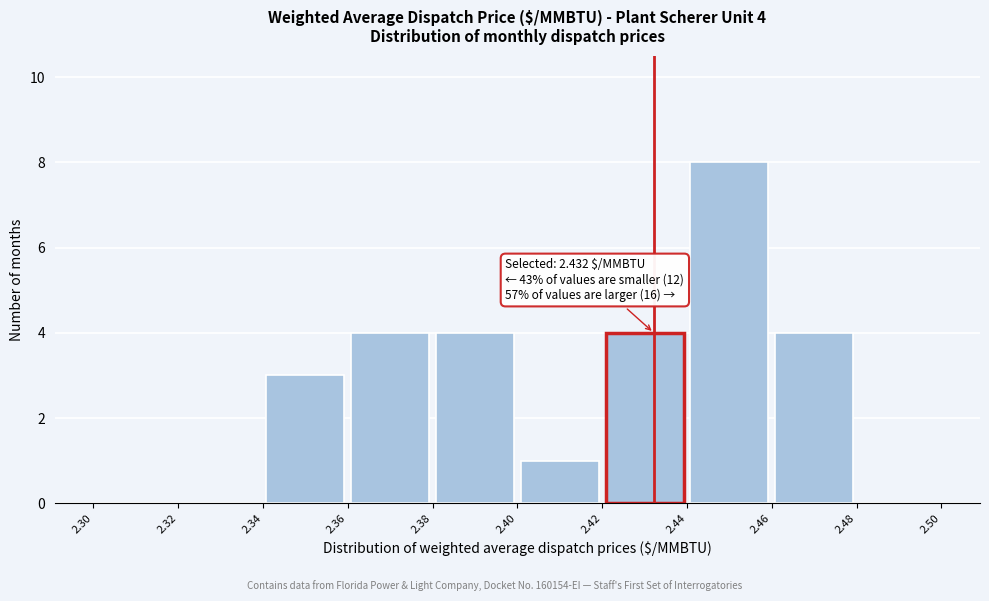

Over which range of the x-axis is the bar tallest?

2.44 to 2.46